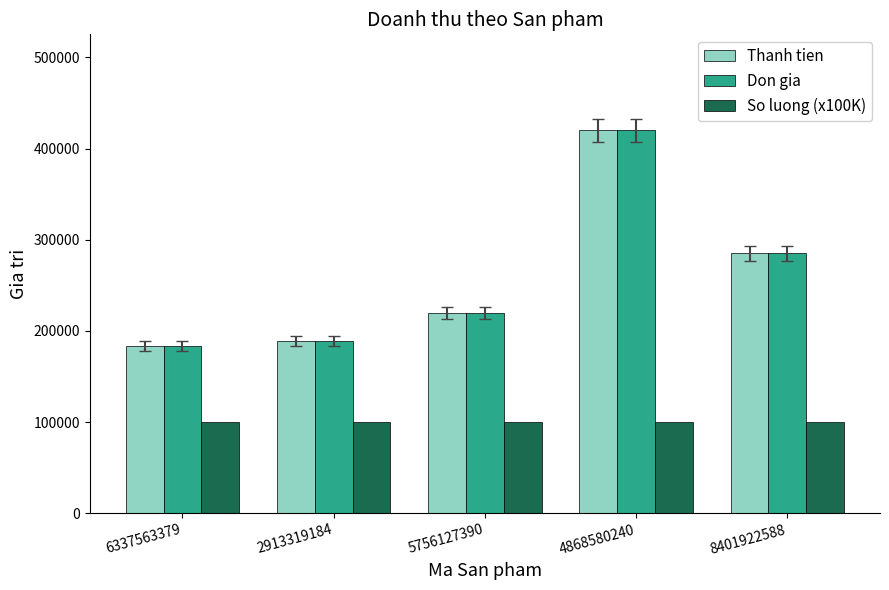

Are the bars grouped side by side (vs. stacked)?

Yes